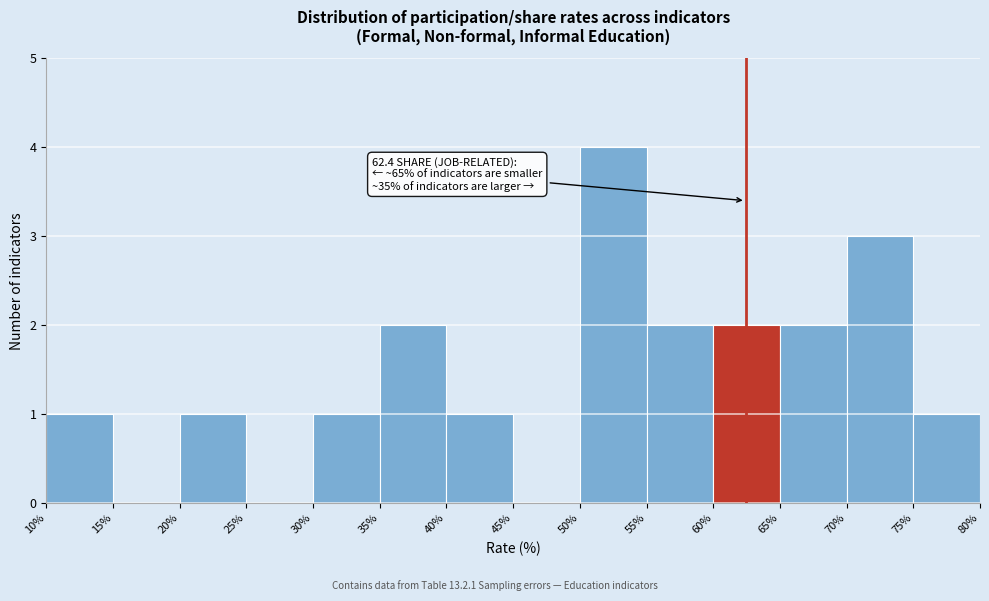

Which range on the x-axis has the tallest bar?

50% to 55%